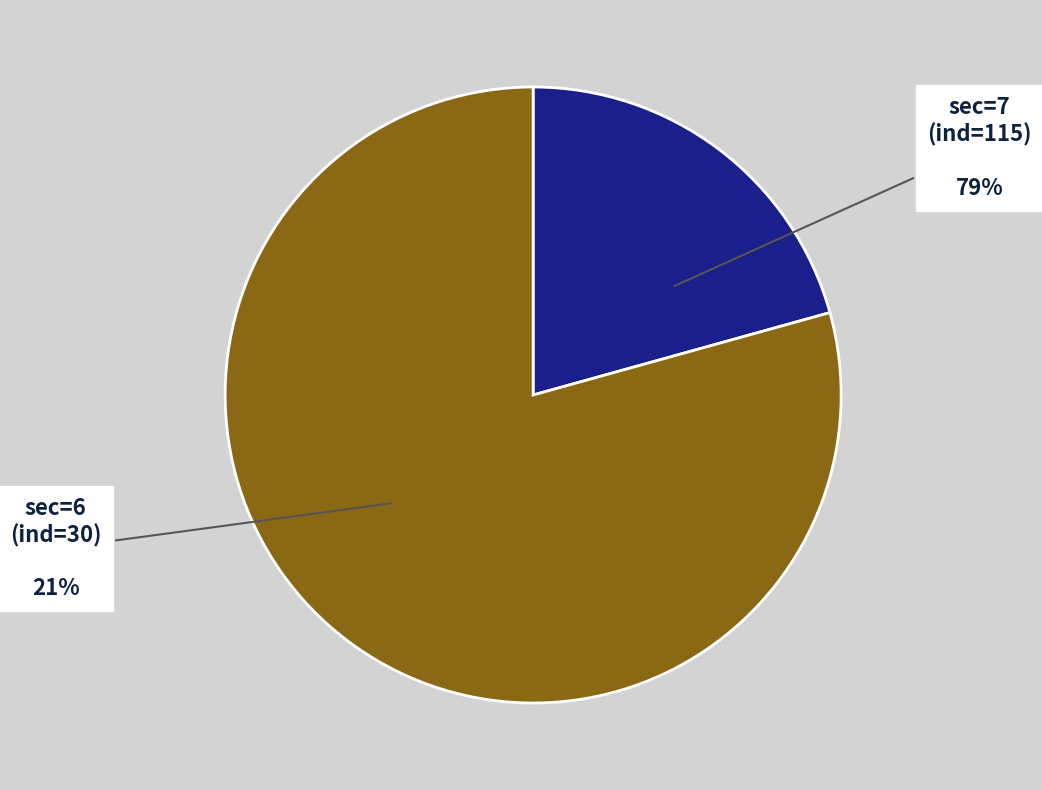

Which slice is the smallest?

6